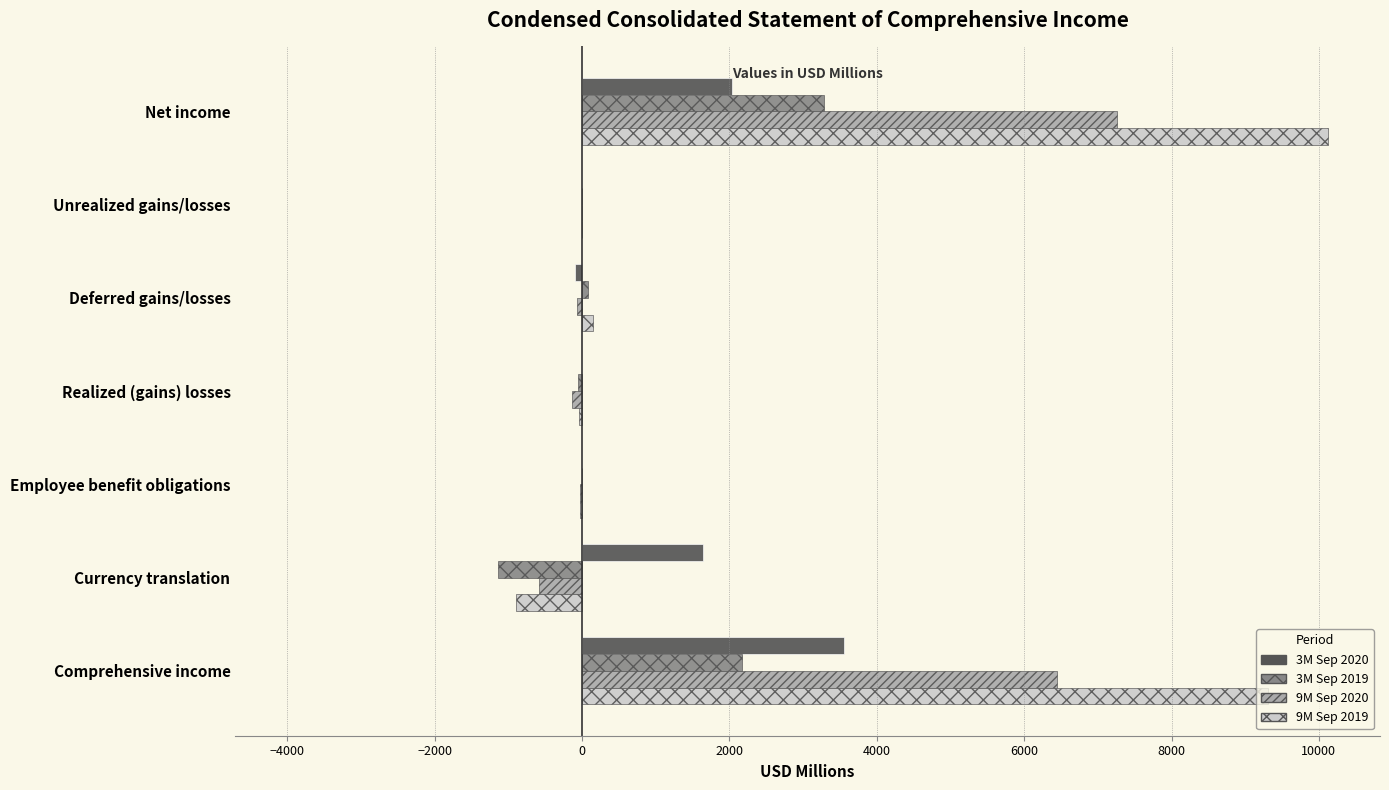

What is the maximum value shown in the chart?

10123